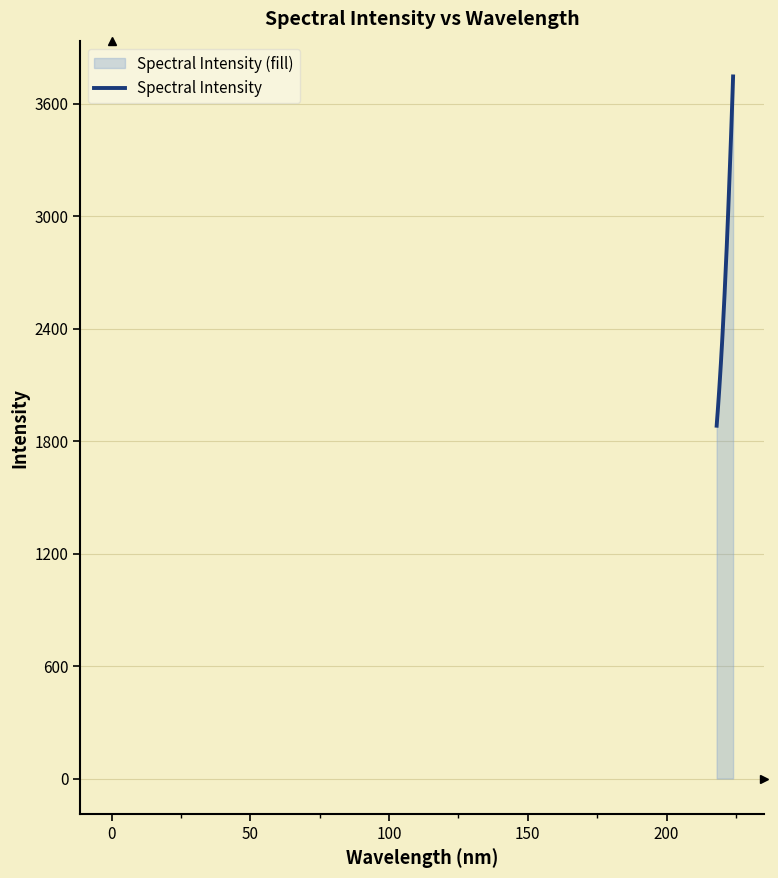

What is the difference between the maximum and minimum values?

1862.5